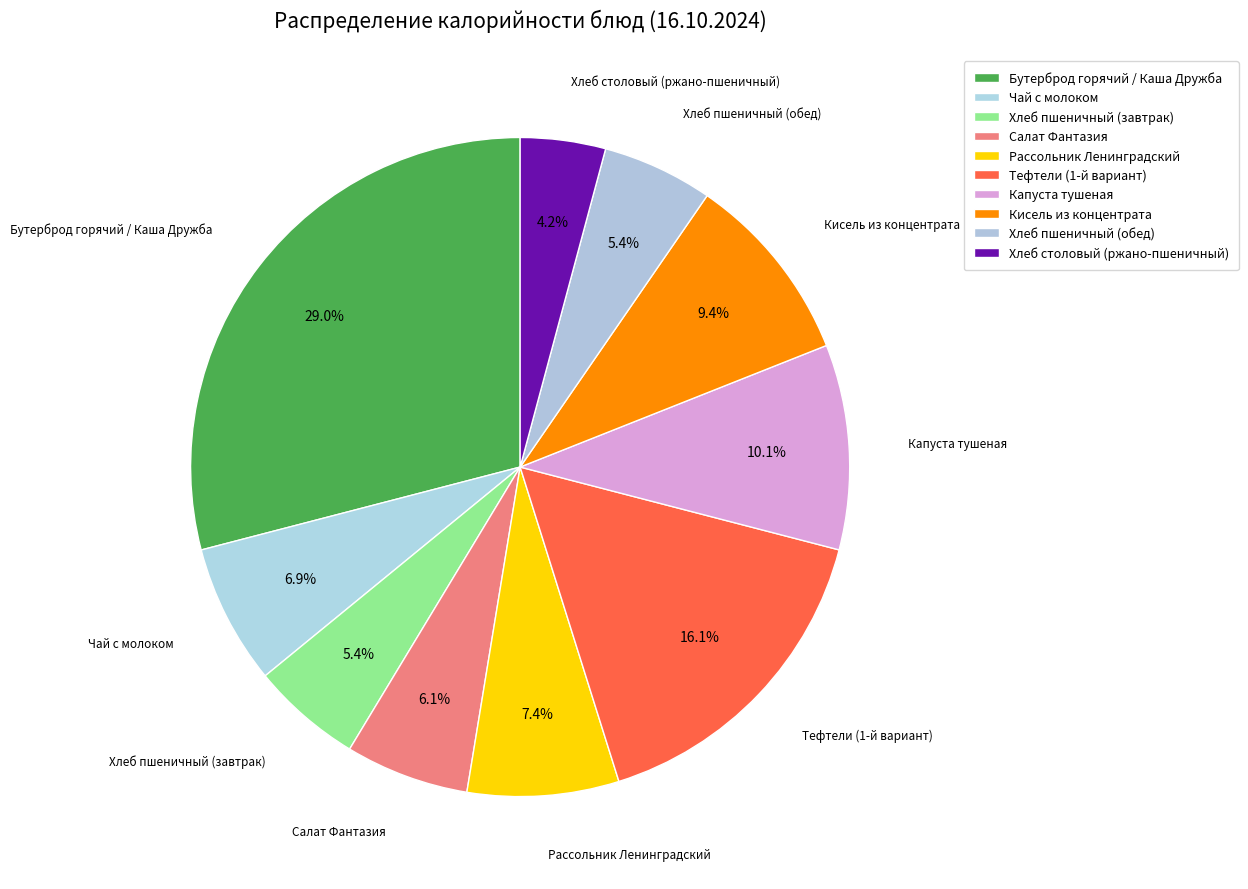

Is it true that Хлеб пшеничный (обед) is 5% of the pie?

True